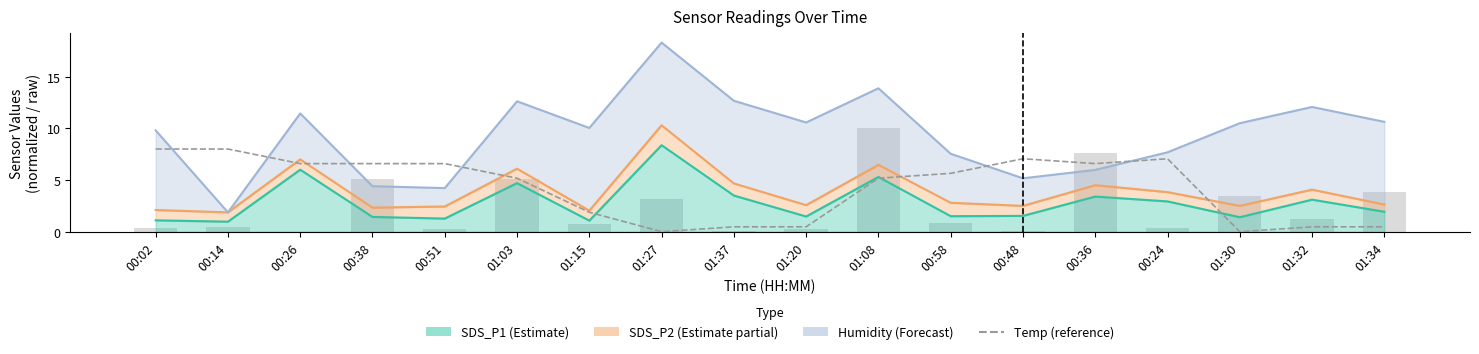

Reading left to right, what are all the values shown in this chart?

8.0	8.0	6.6	6.6	6.6	5.2	1.9	0.0	0.5	0.5	5.2	5.6	7.1	6.6	7.1	0.0	0.5	0.5